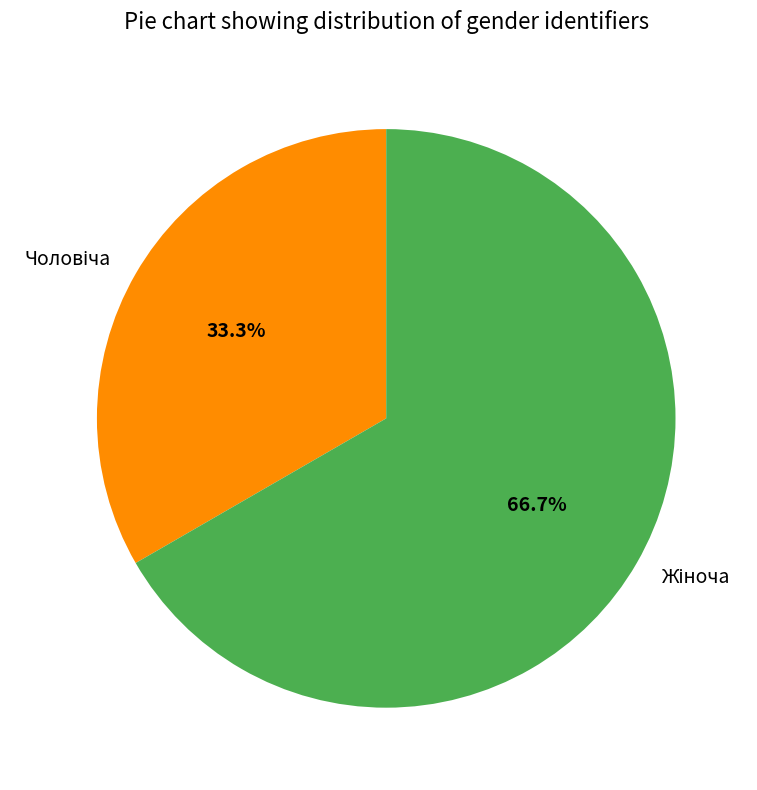

Count the number of slices in the pie.

2